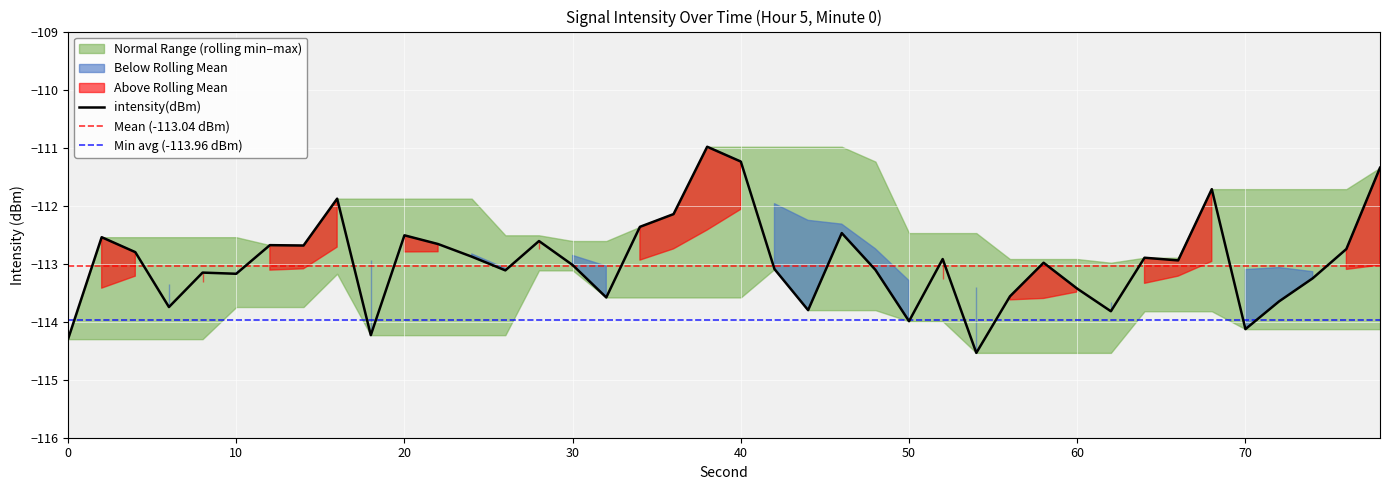

What is the difference between the rolling_max values at 24 and 0?

0.6